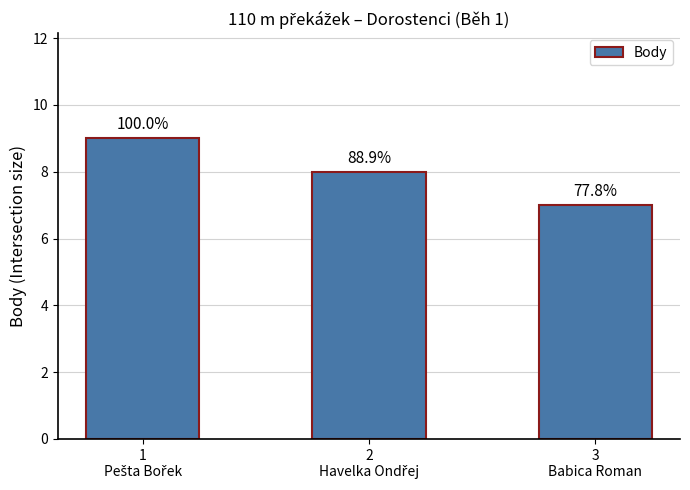

What is the sum of the values at 1
Pešta Bořek and 2
Havelka Ondřej?

17